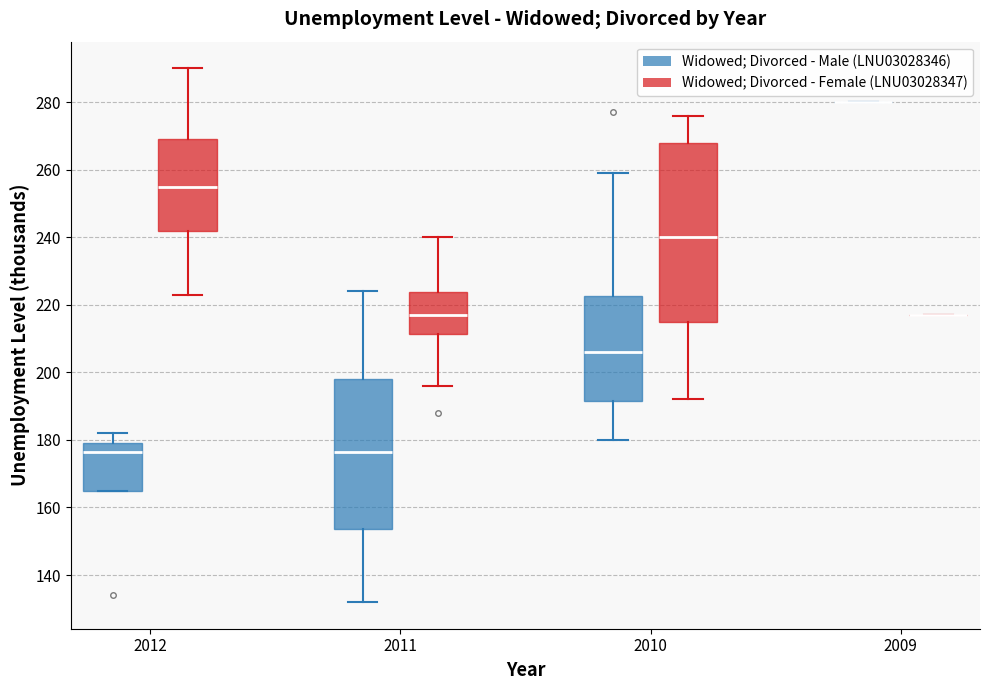

Comparing the boxes themselves (not the whiskers), which one is the tallest?

2010 (Widowed; Divorced - Female (LNU03028347))